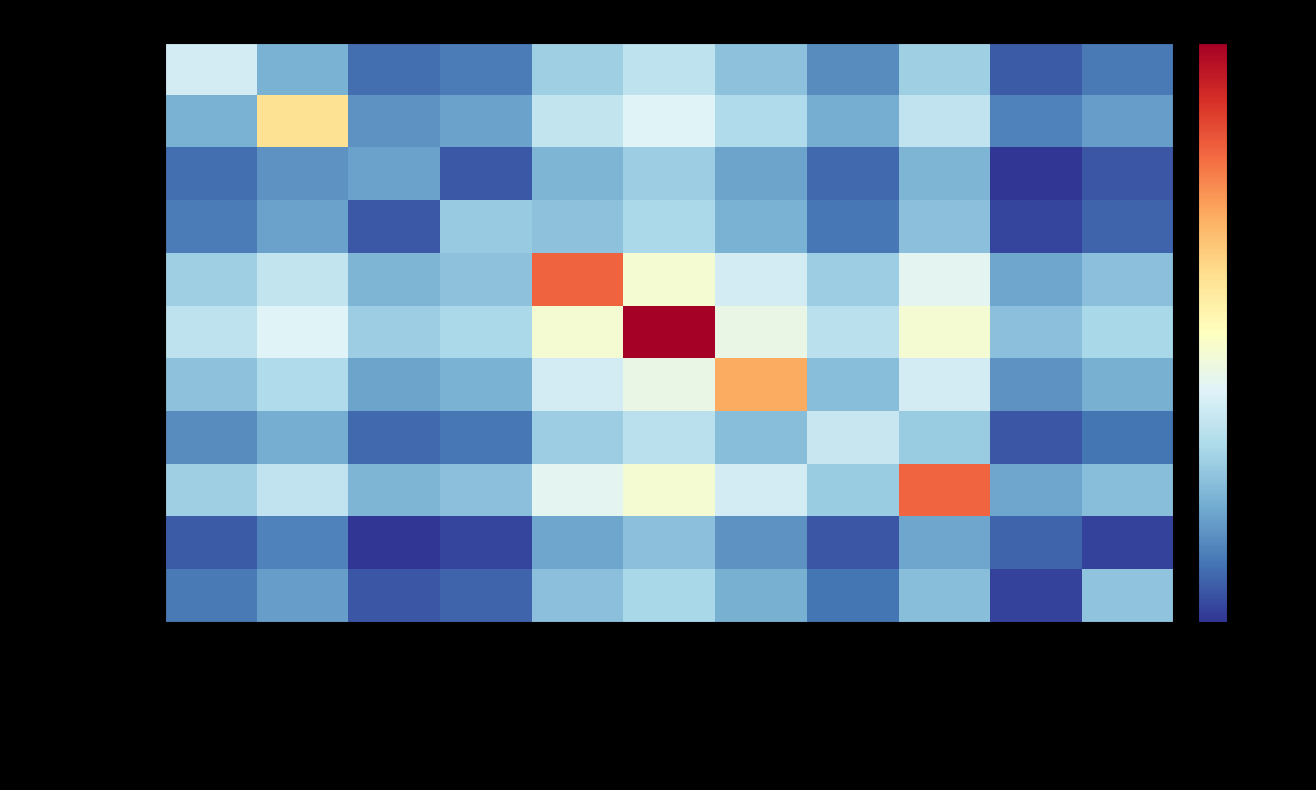

At which category is the sum across all series the highest?

Inclusione per tutti